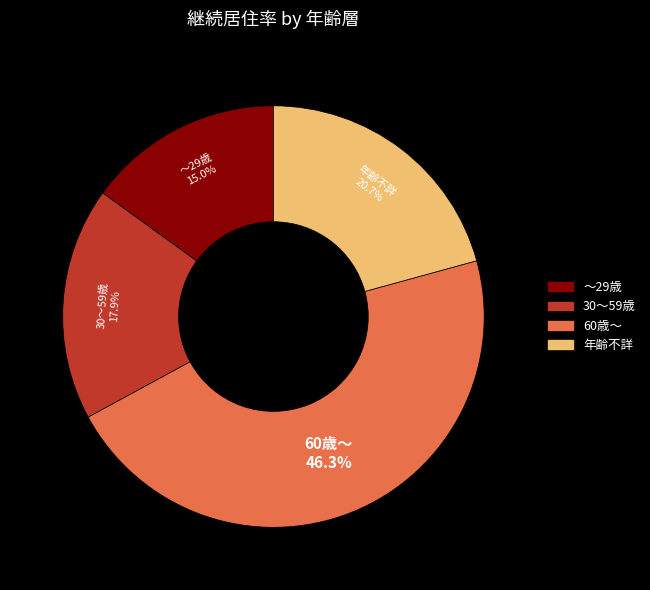

How many segments does this pie chart have?

4